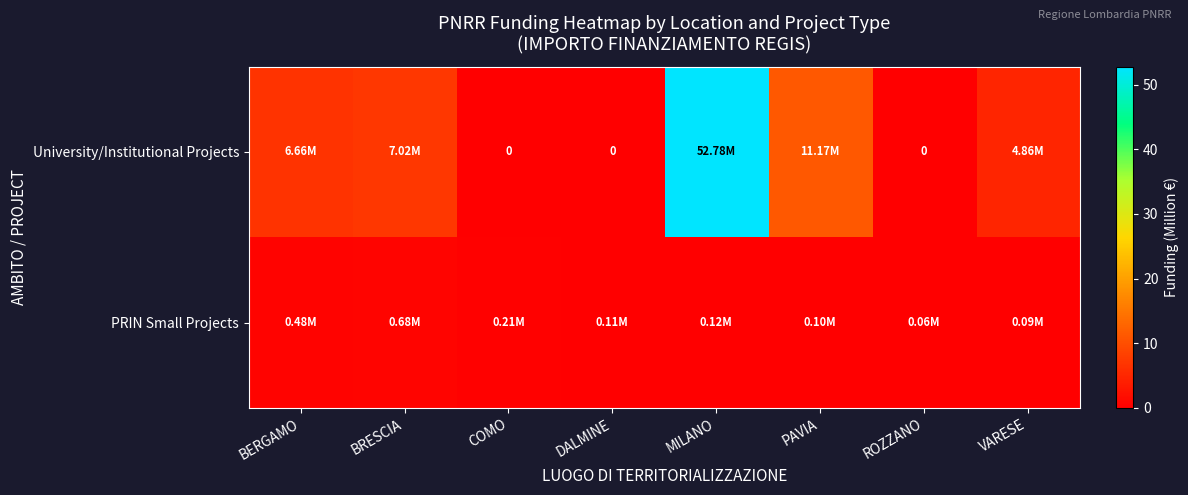

Between PAVIA and DALMINE, which is larger?

PAVIA